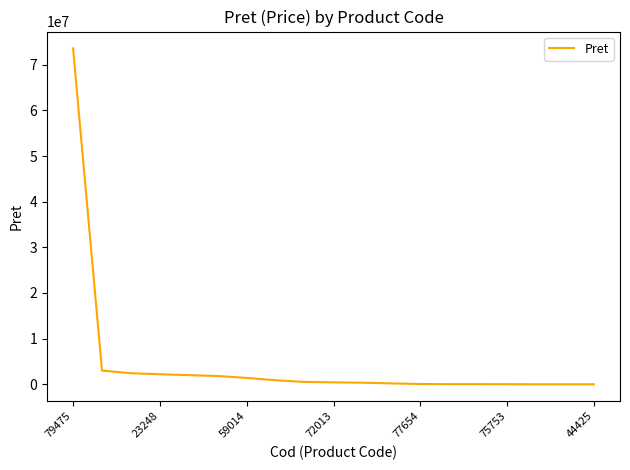

What is the difference between the maximum and minimum values?

73579796.2